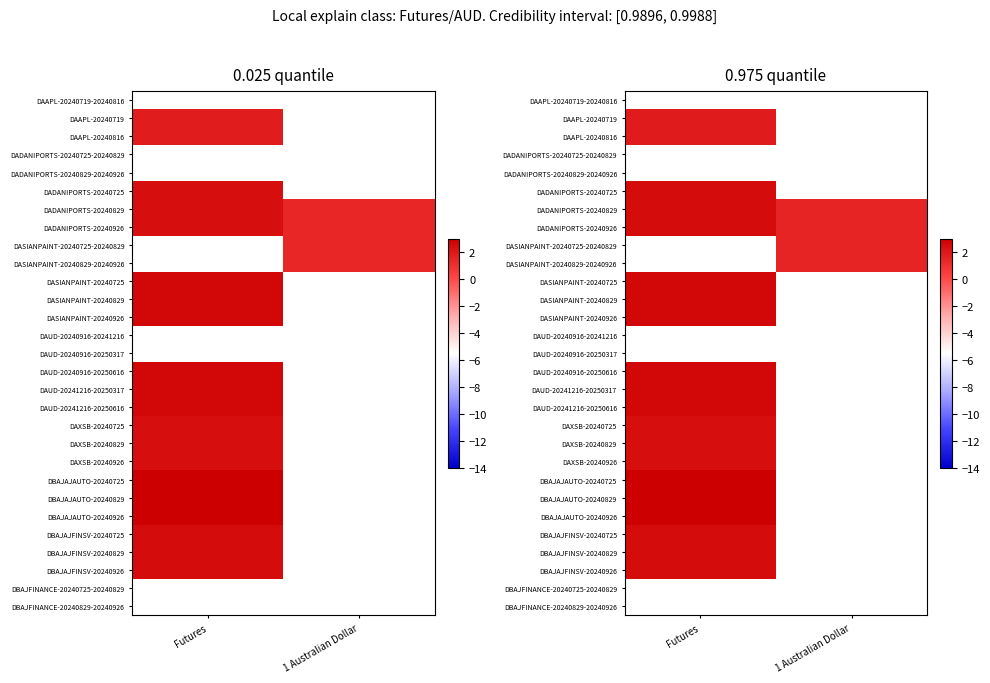

At which category does the chart reach its minimum across all series?

1 Australian Dollar